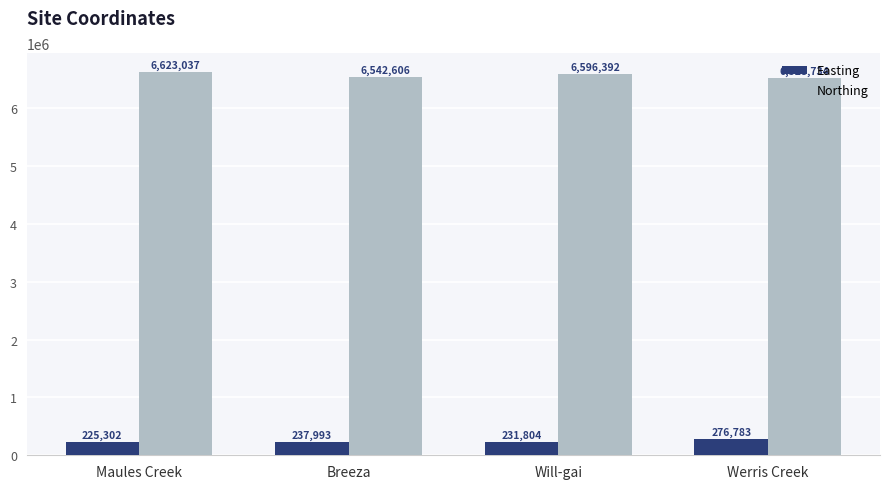

What is the difference between the maximum and minimum values in the Easting series?

51481